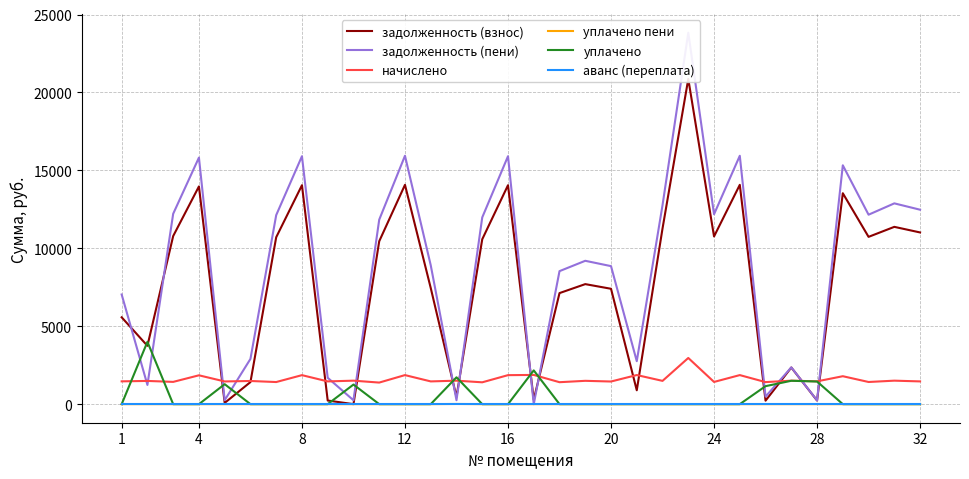

Is the value of уплачено at 14 greater than the value of уплачено пени at 18?

No